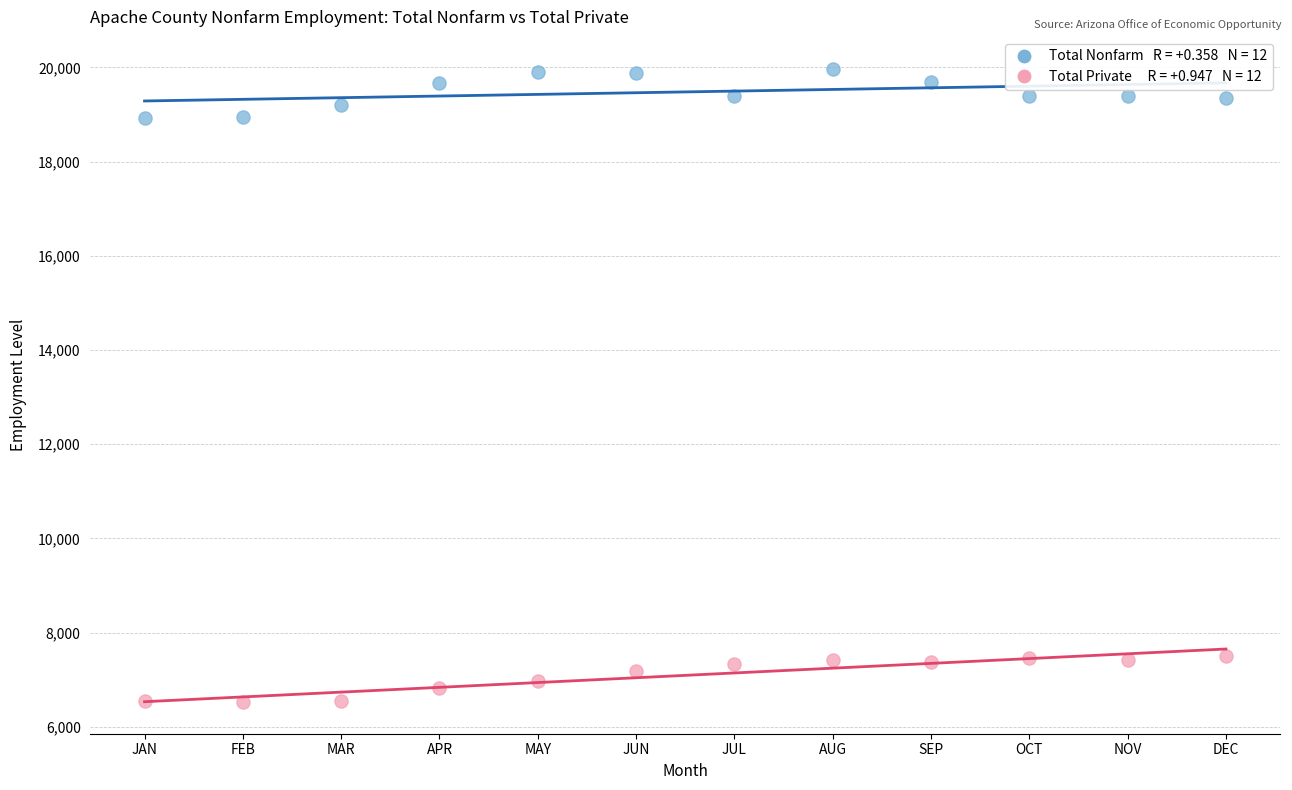

Across all data points, what is the range of Y values (max minus min)?

13450